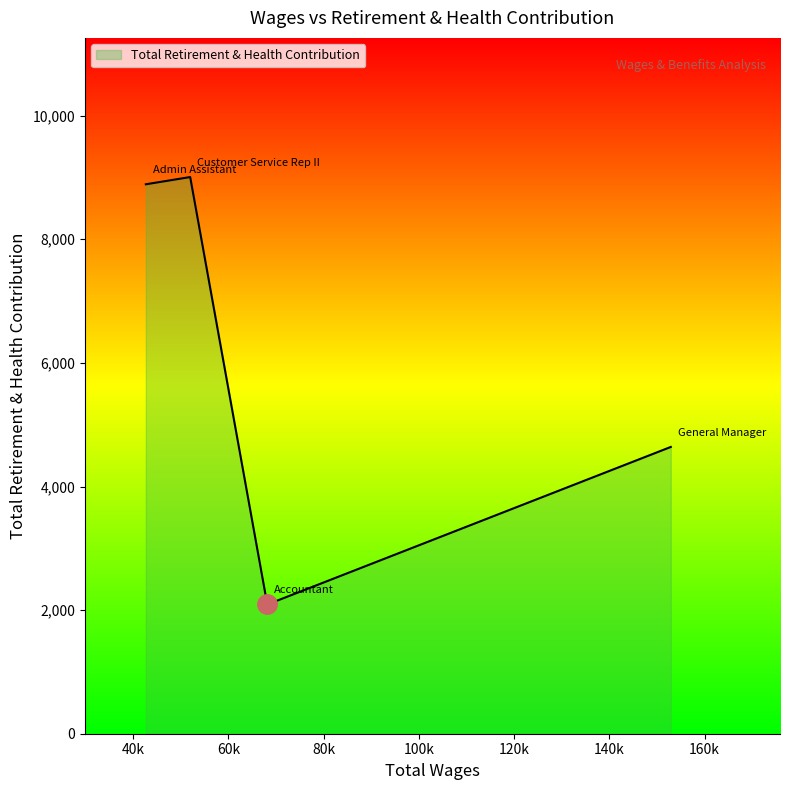

What is the sum of all values?

24628